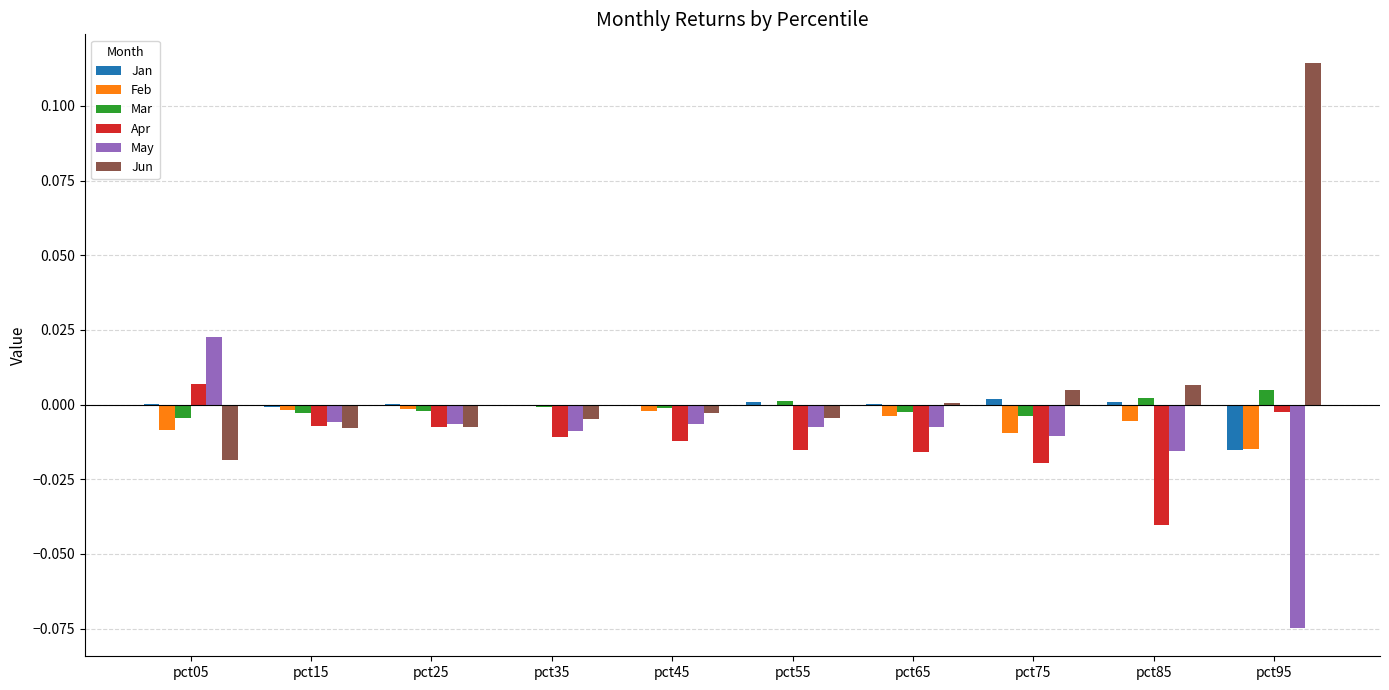

Is the value of Feb at pct15 greater than the value of May at pct85?

Yes